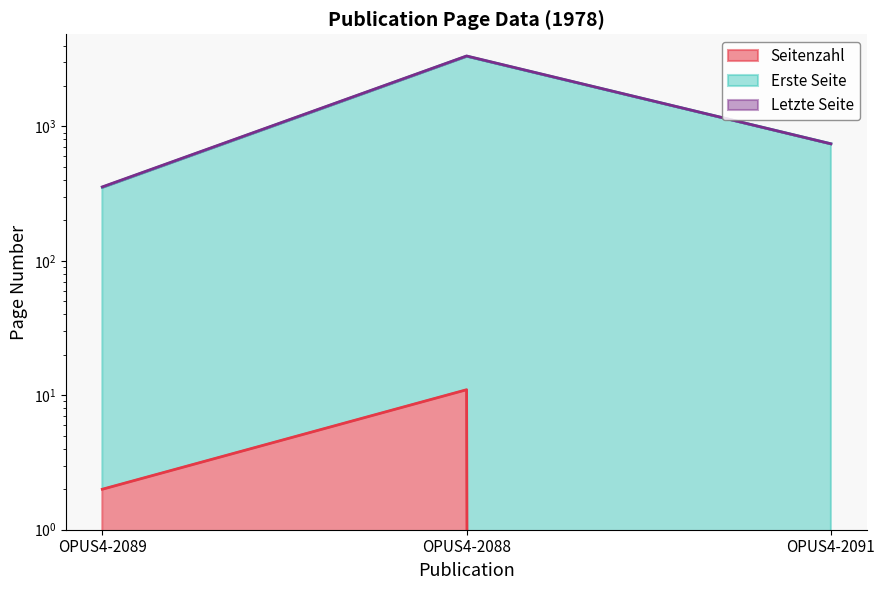

Which has a higher value, OPUS4-2088 or OPUS4-2089?

OPUS4-2088